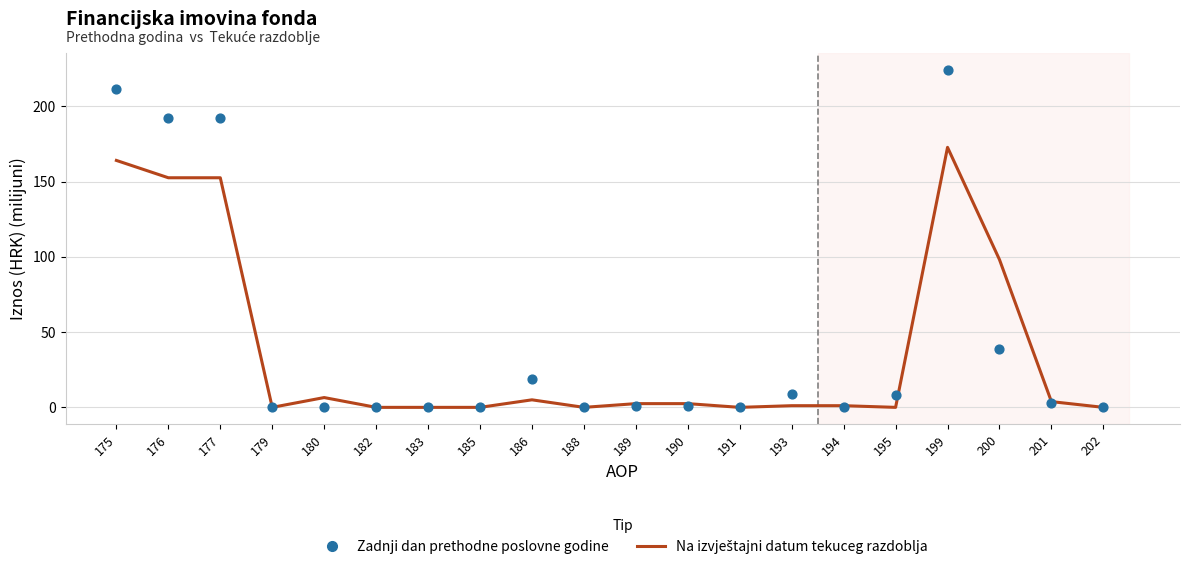

Which series contains the highest Y value?

Zadnji dan prethodne poslovne godine